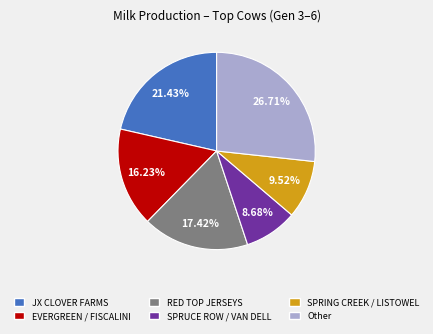

Does any single category account for the majority?

No